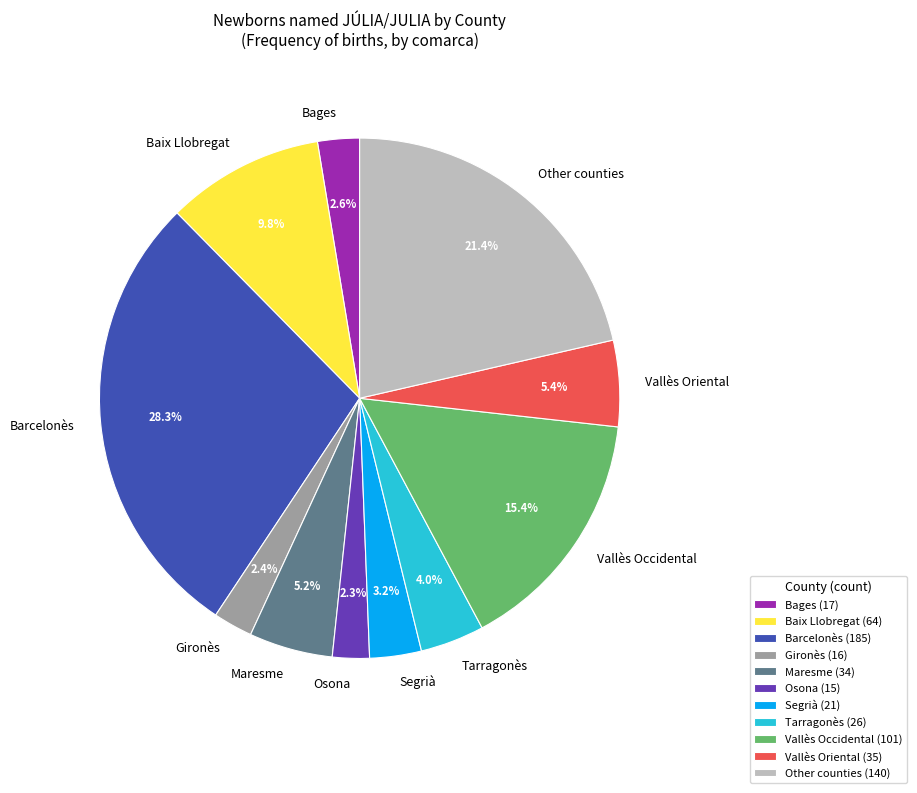

Which has a higher value, Osona or Other counties?

Other counties